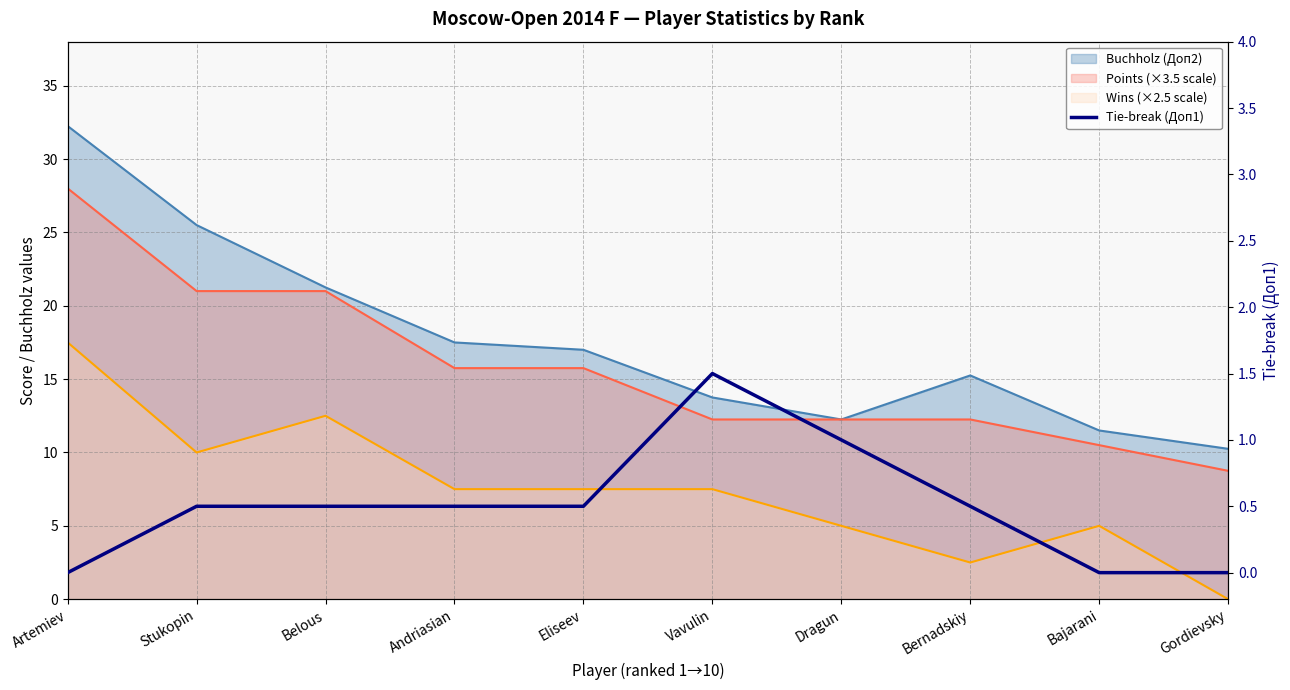

How many values exceed 0?

7